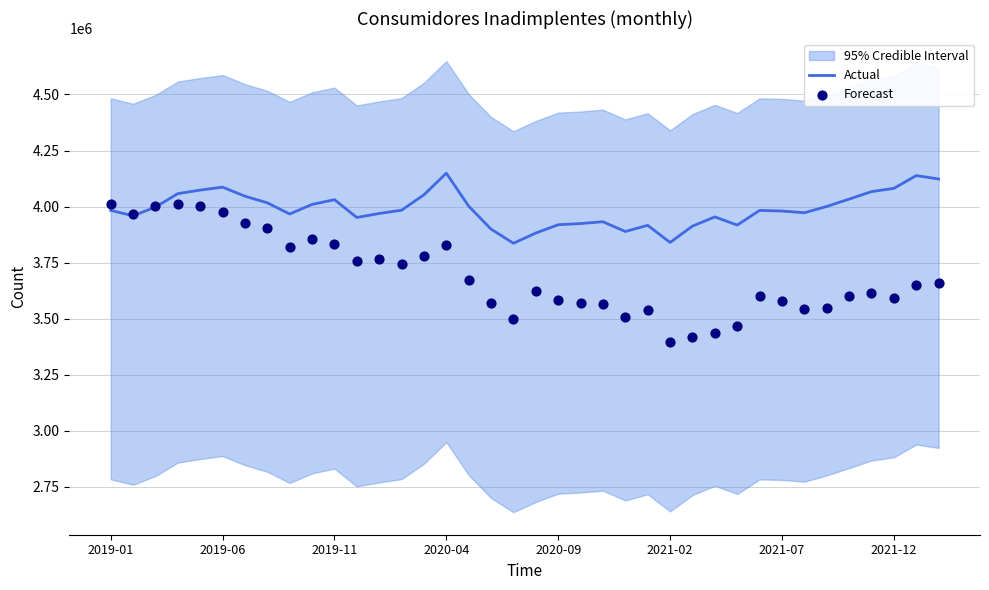

Which series has the largest total across all categories?

Actual